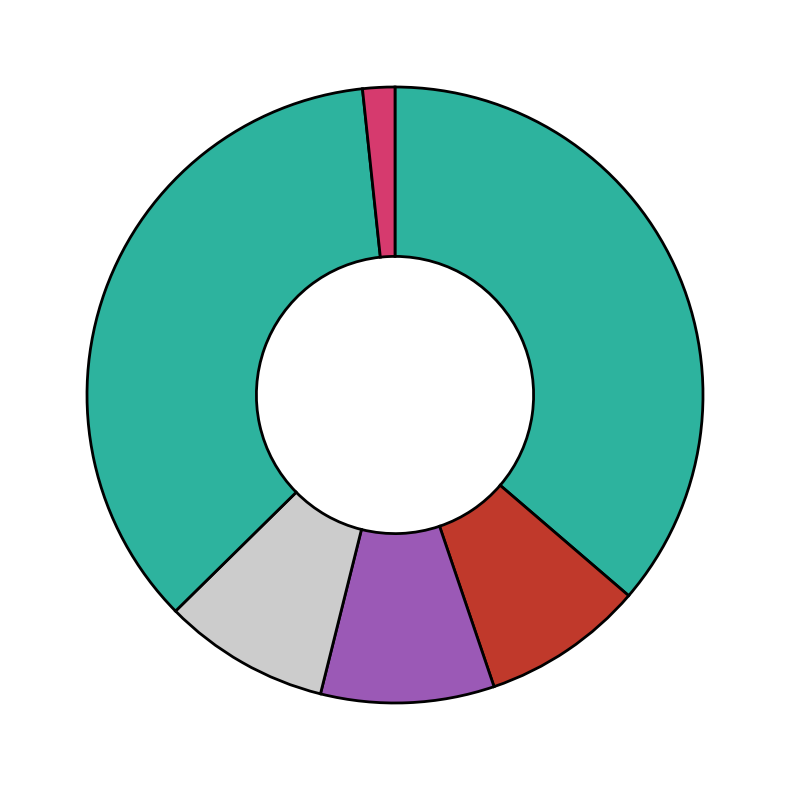

Count the number of slices in the pie.

6